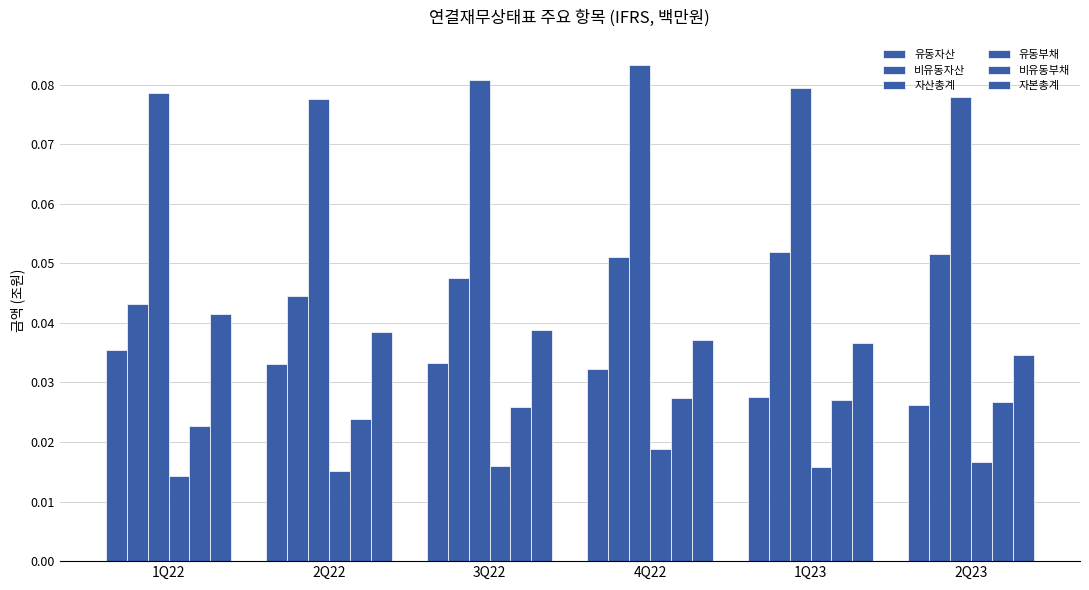

Rank the categories by 자본총계 value from highest to lowest.

1Q22, 3Q22, 2Q22, 4Q22, 1Q23, 2Q23